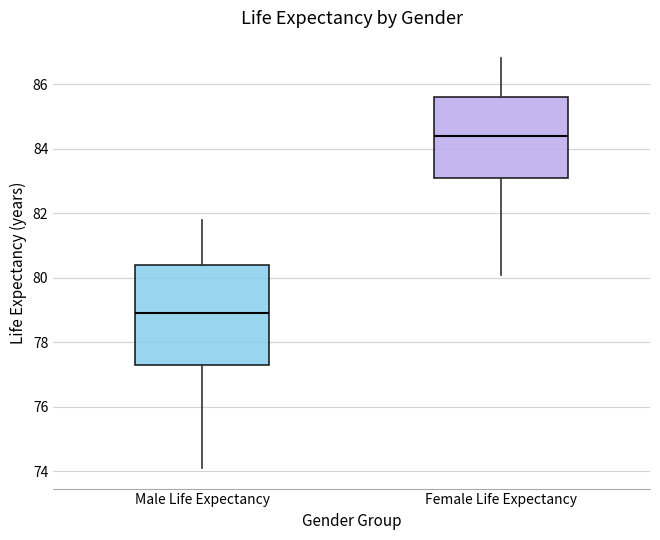

Comparing the boxes themselves (not the whiskers), which one is the tallest?

Male Life Expectancy